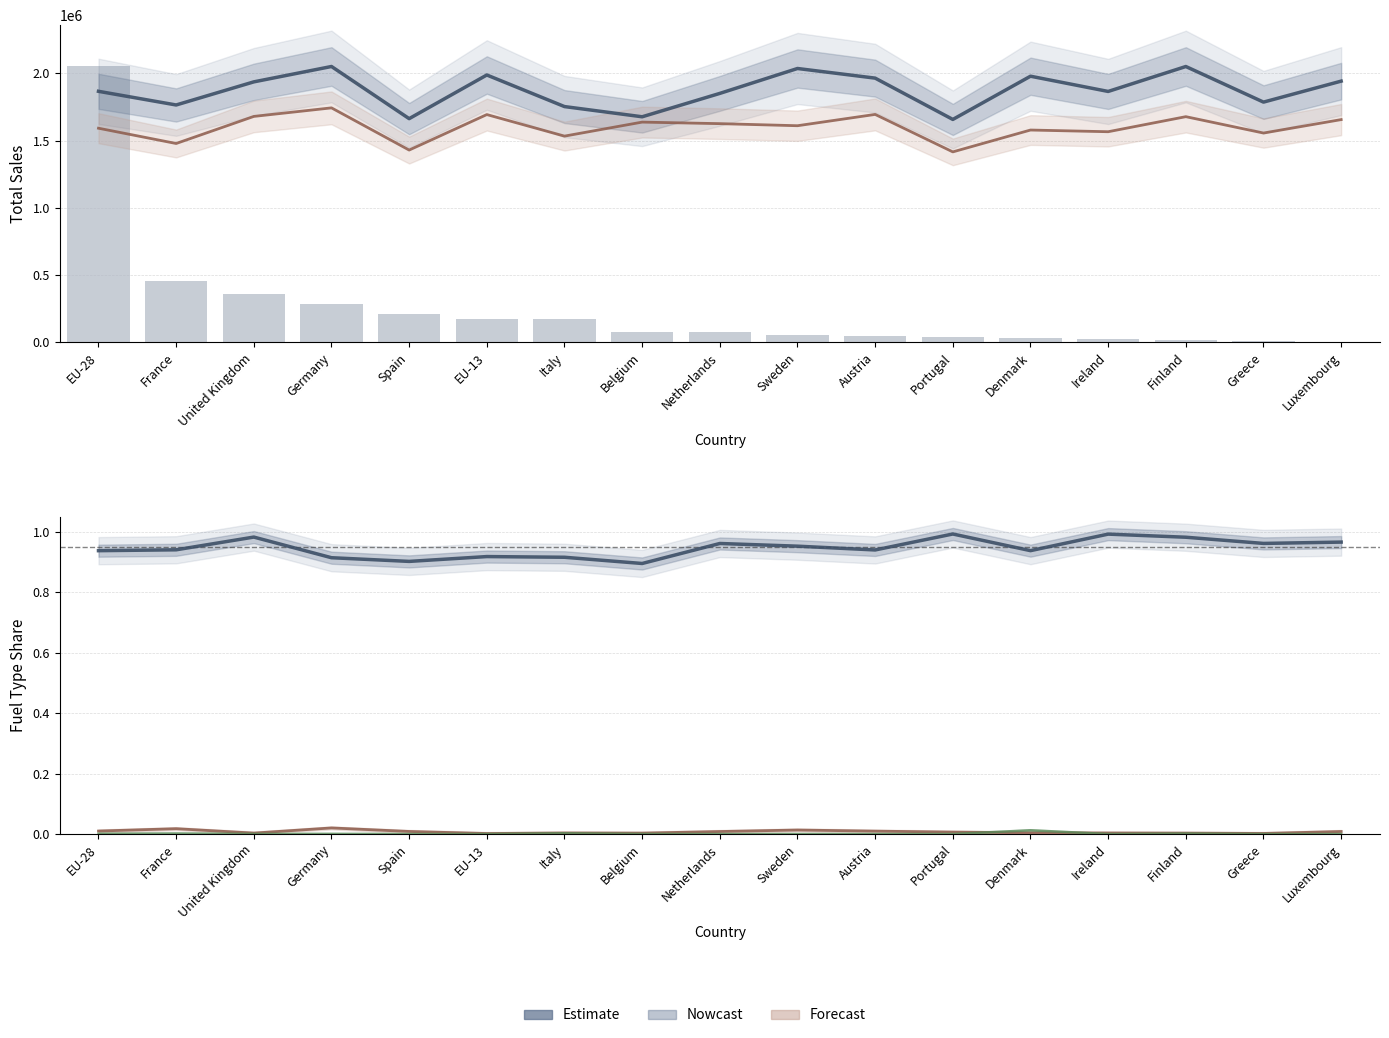

What is the total value across all series at Denmark?

3589895.7